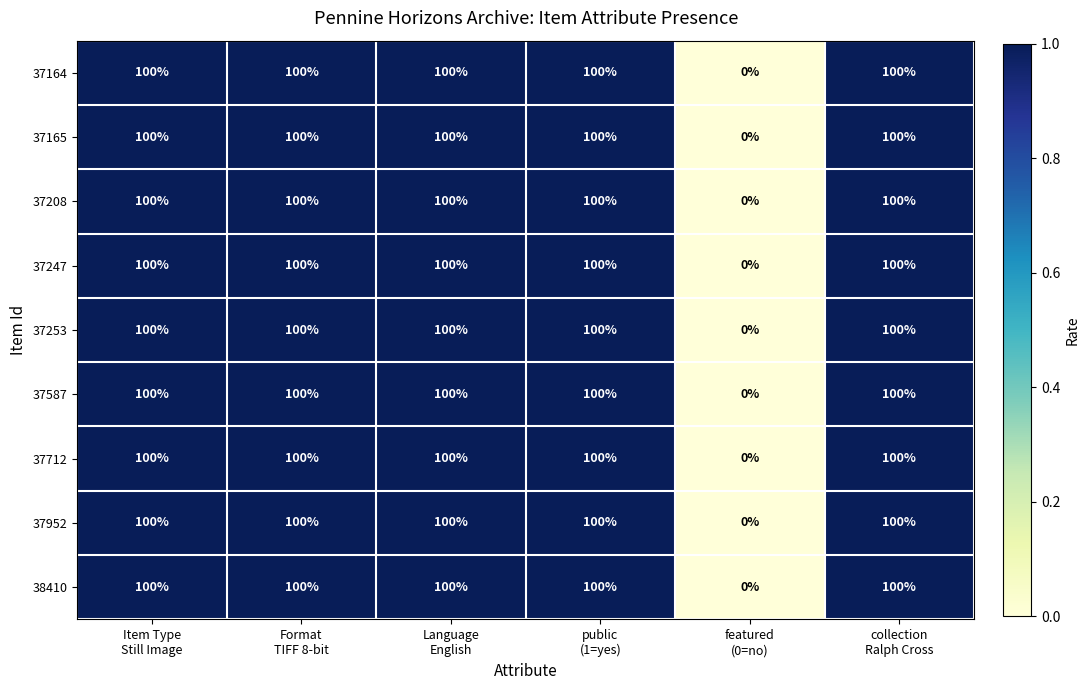

What is the maximum value shown in the chart?

100